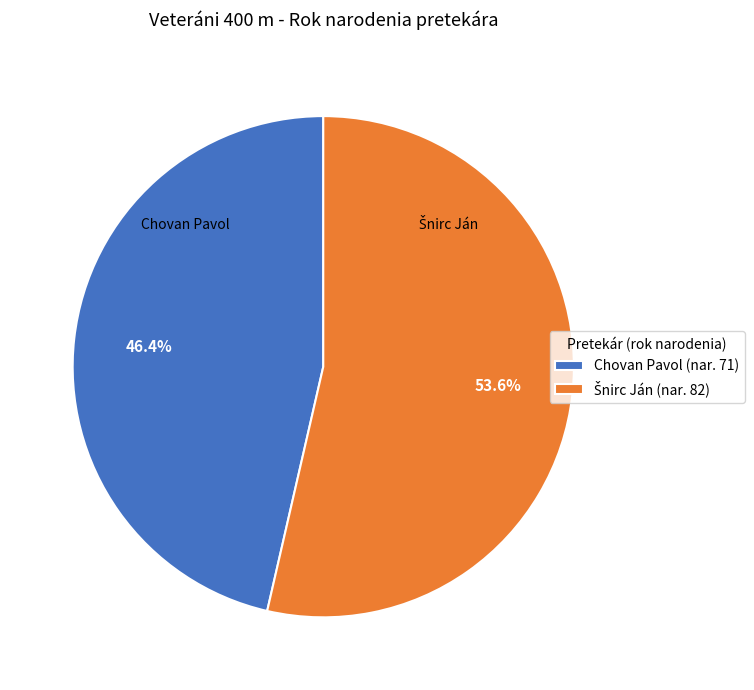

Is there a majority slice in this chart?

Yes